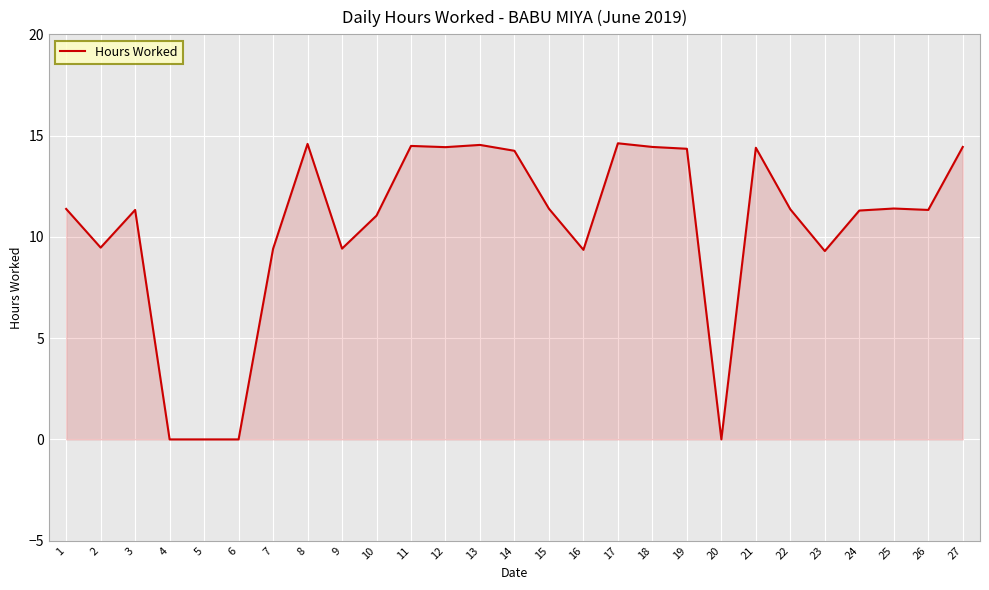

At which category does the data reach its first local valley?

2